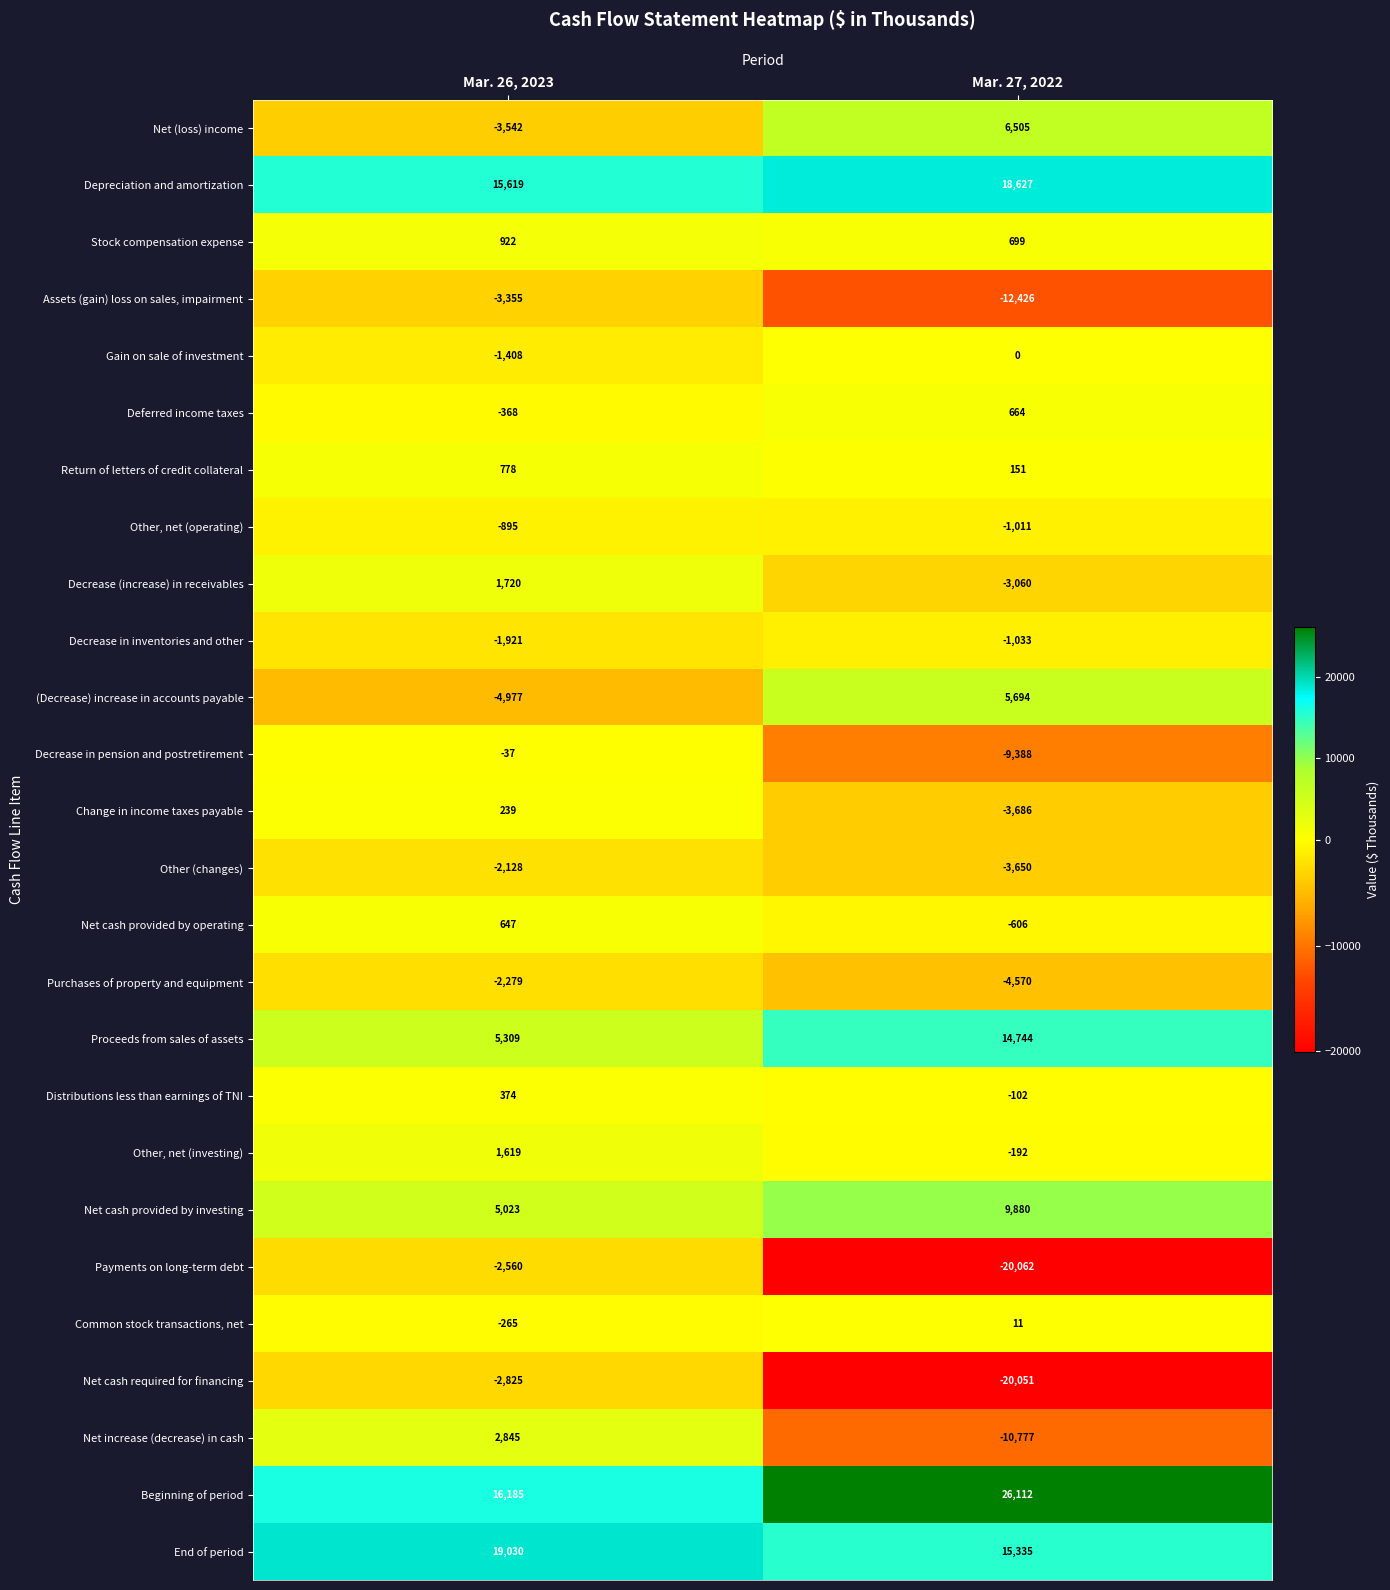

What is the difference between the highest and lowest values at Mar. 27, 2022?

46174